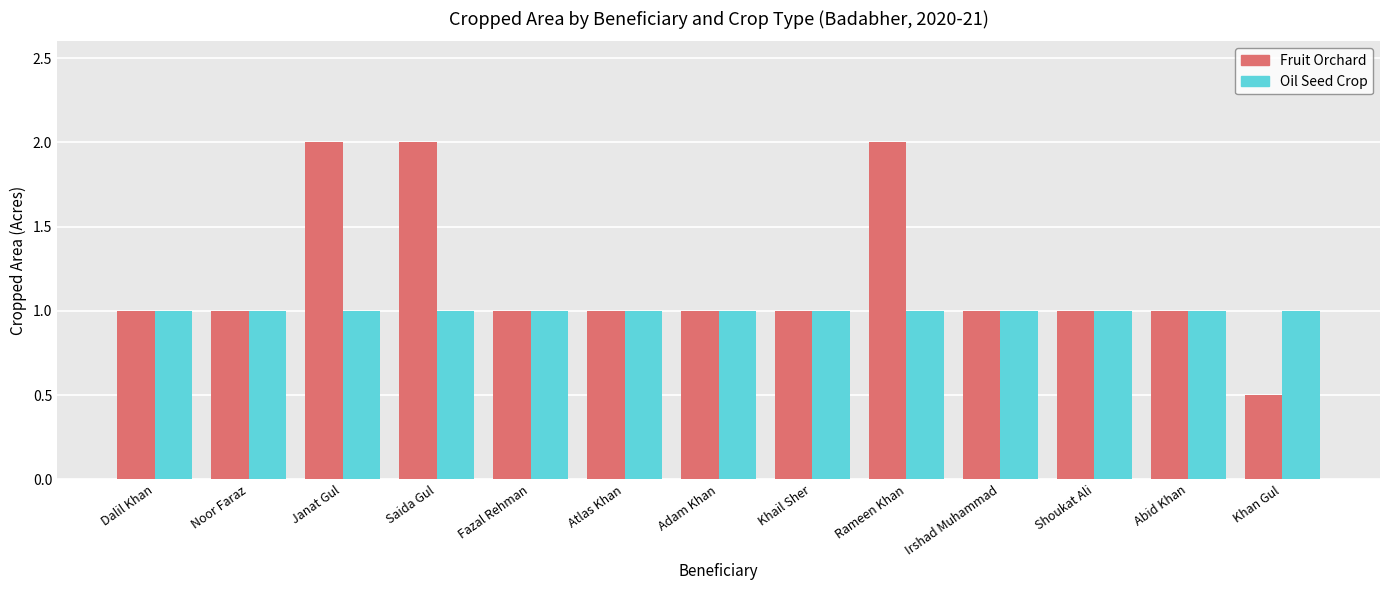

Reading right to left, extract all data points from this chart.

Fruit Orchard: 0.5	1.0	1.0	1.0	2.0	1.0	1.0	1.0	1.0	2.0	2.0	1.0	1.0
Oil Seed Crop: 1.0	1.0	1.0	1.0	1.0	1.0	1.0	1.0	1.0	1.0	1.0	1.0	1.0